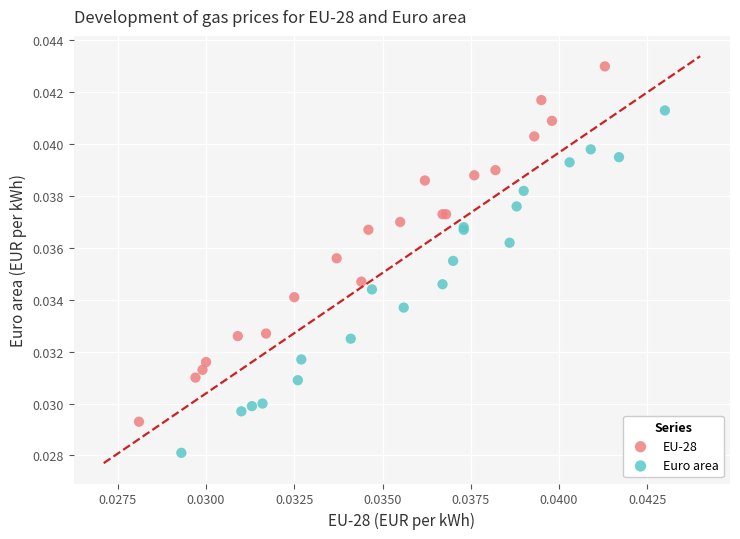

What are all the series names shown in the legend?

EU-28, Euro area